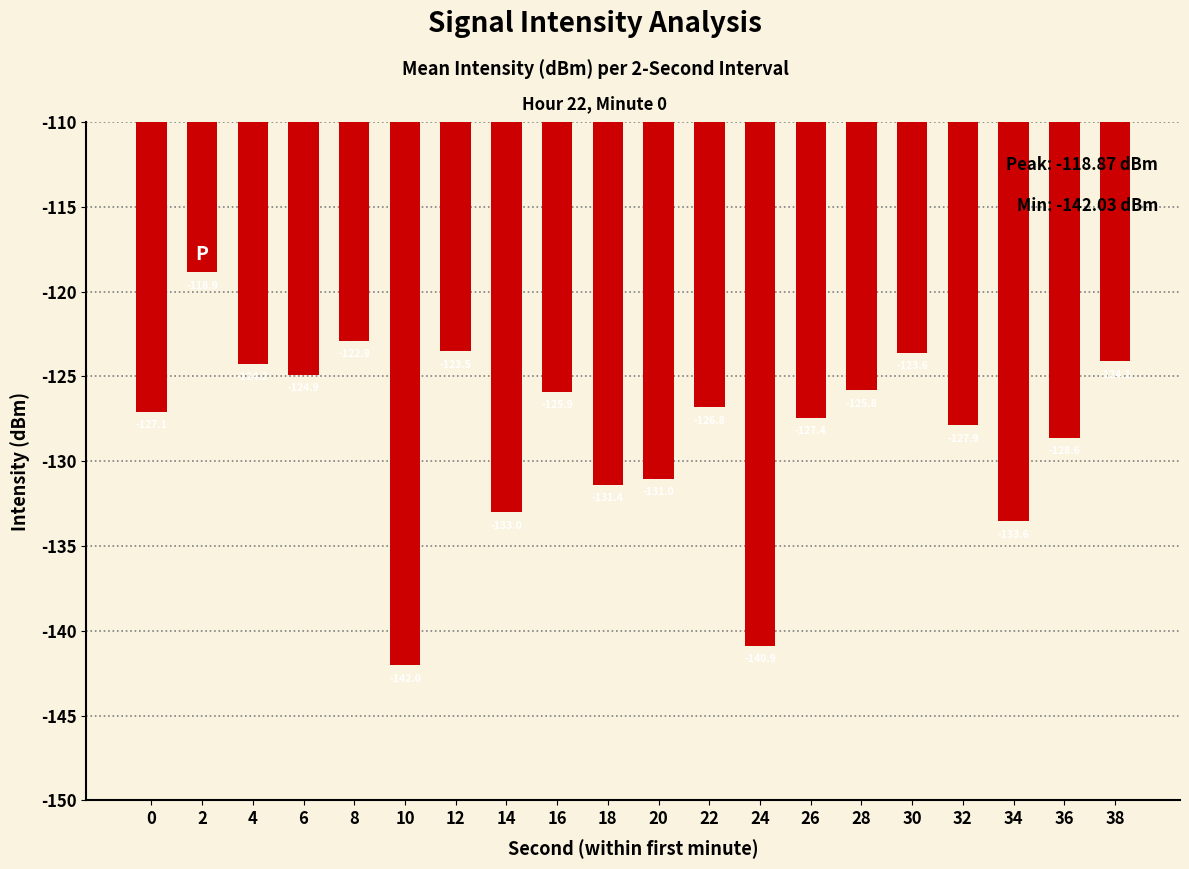

What value does the data have at 6?

-124.9